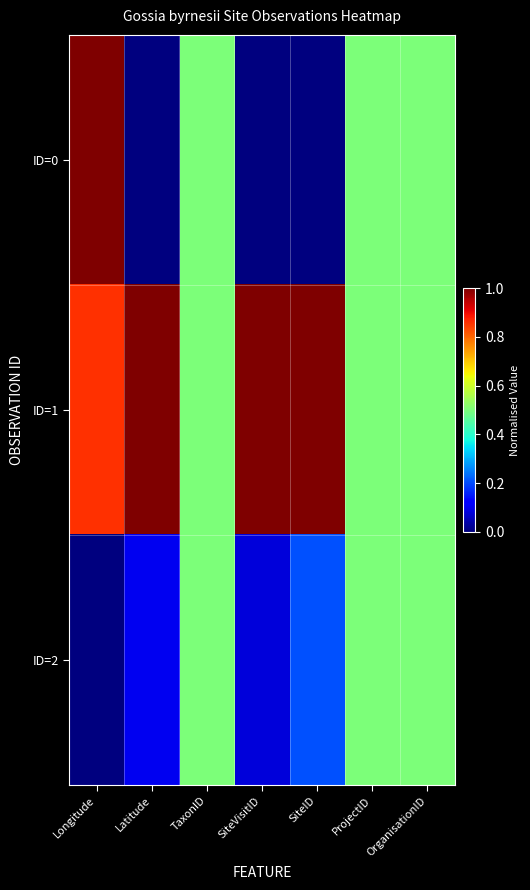

What is the difference between the highest and lowest values at SiteID?

1.0